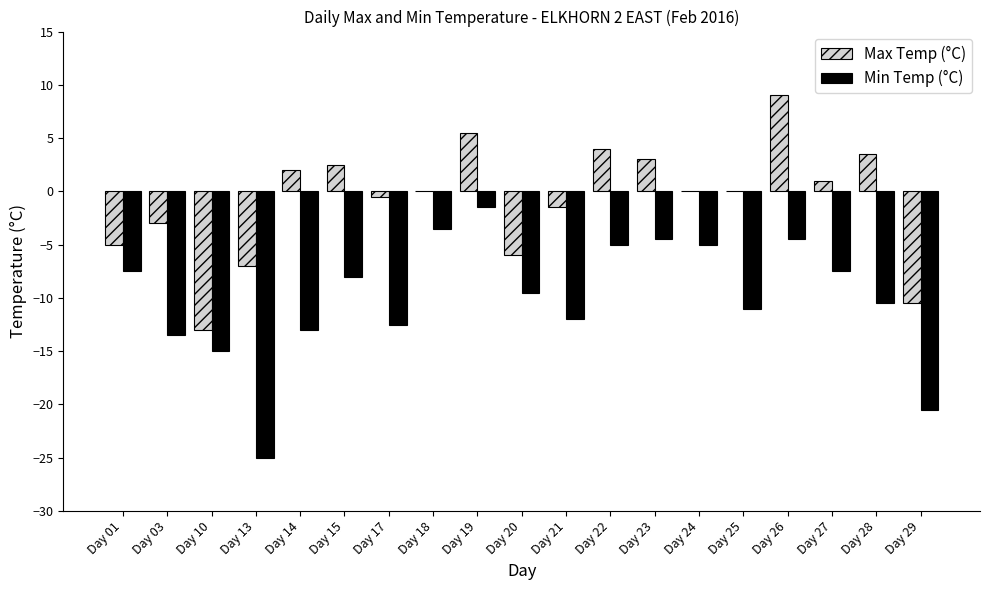

The Min Temp (°C) series shows -7.5 at Day 24. True or false?

False